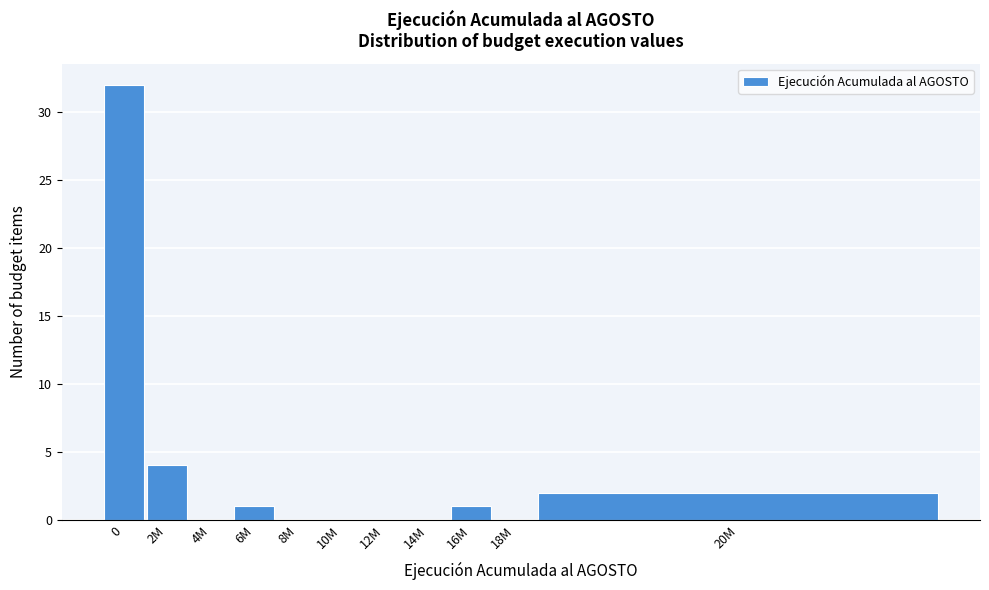

Reading right to left, transcribe all the data shown in this chart.

20M=2	18M=0	16M=1	14M=0	12M=0	10M=0	8M=0	6M=1	4M=0	2M=4	0=32